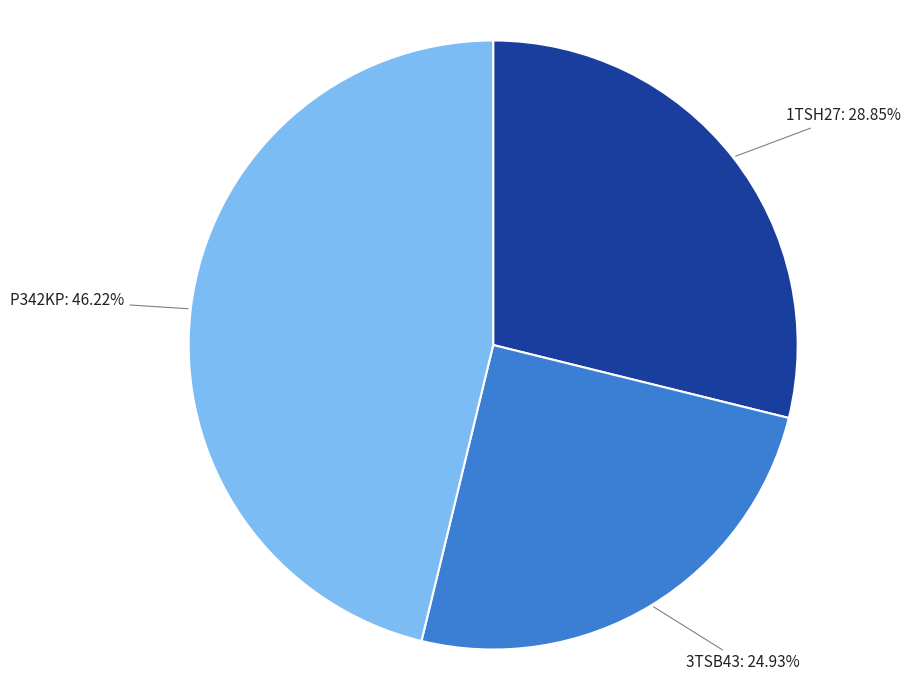

Is it true that 3TSB43 is 10% of the pie?

False